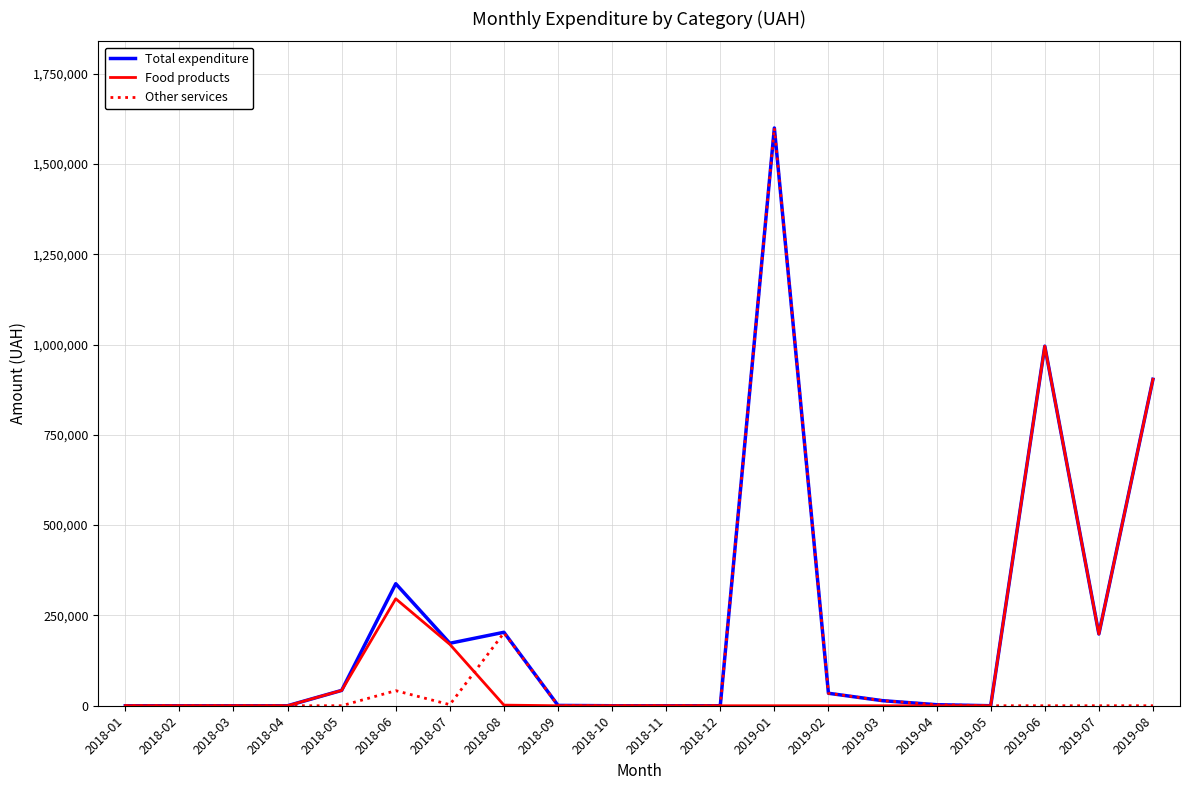

Which category has the highest value in the Total expenditure series?

2019-01